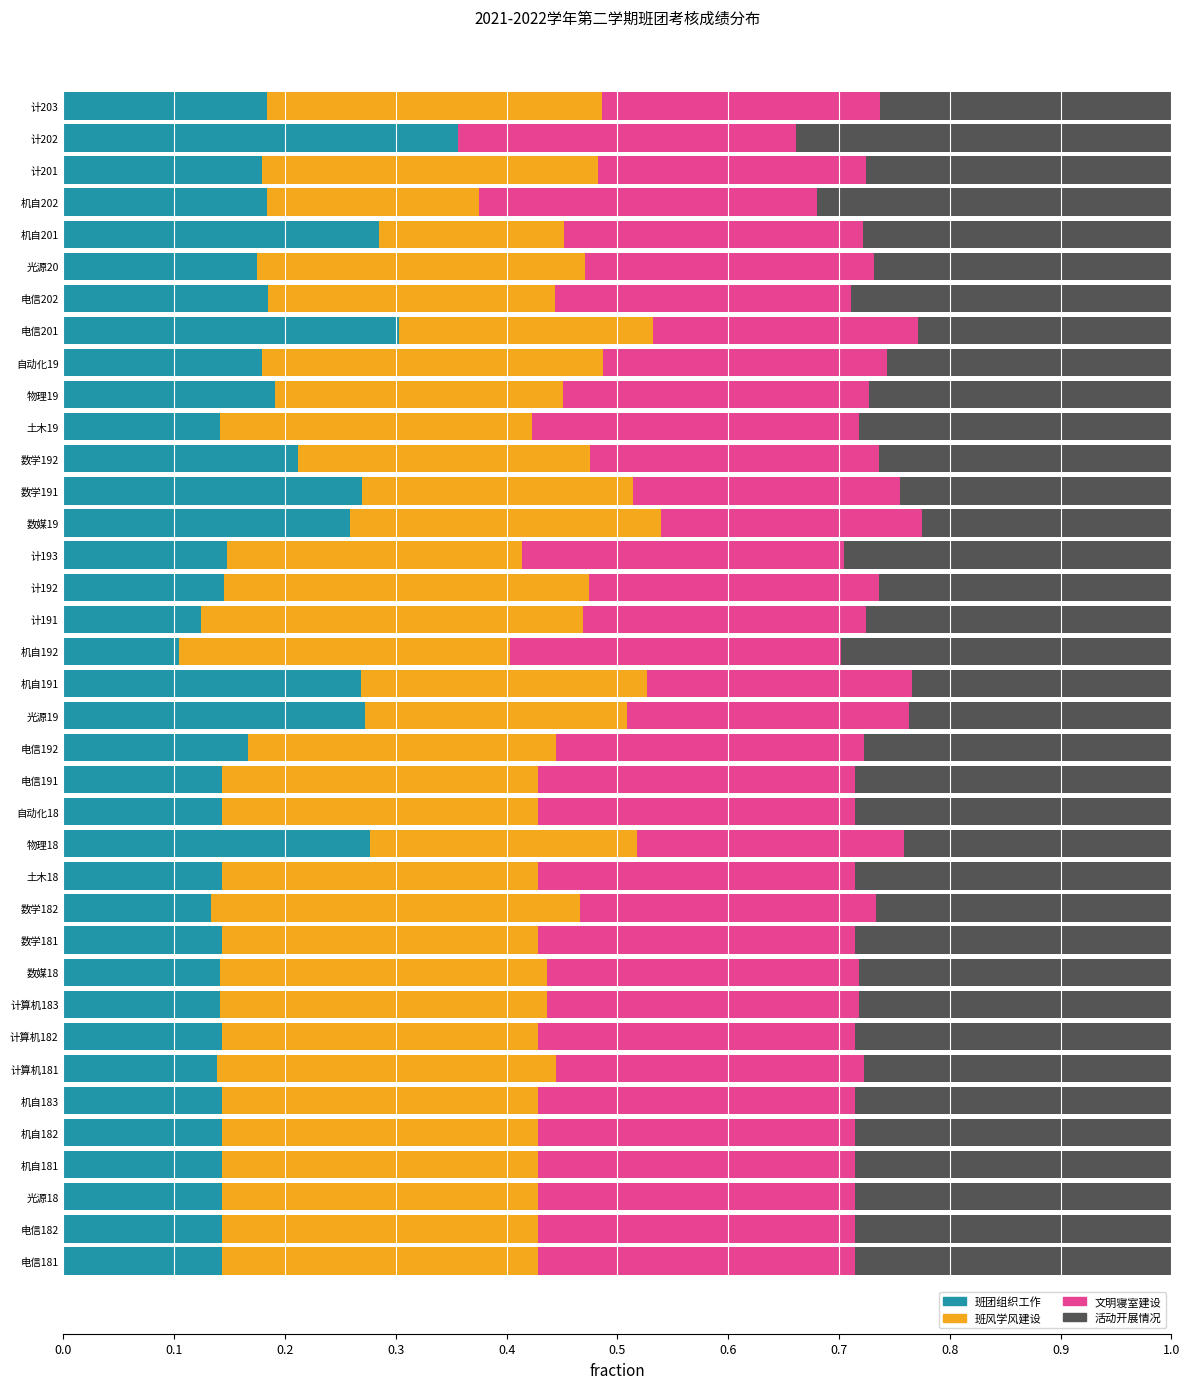

The 班团组织工作 series shows 0.1 at 机自191. True or false?

False